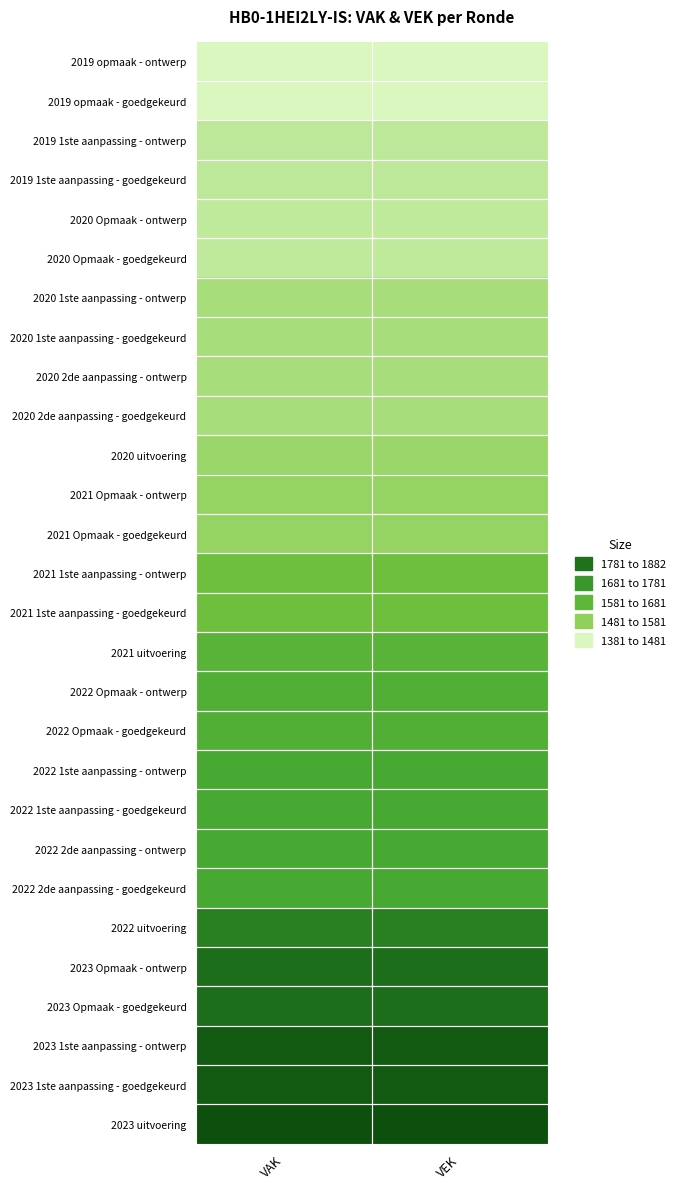

Count the number of data series in this chart.

28